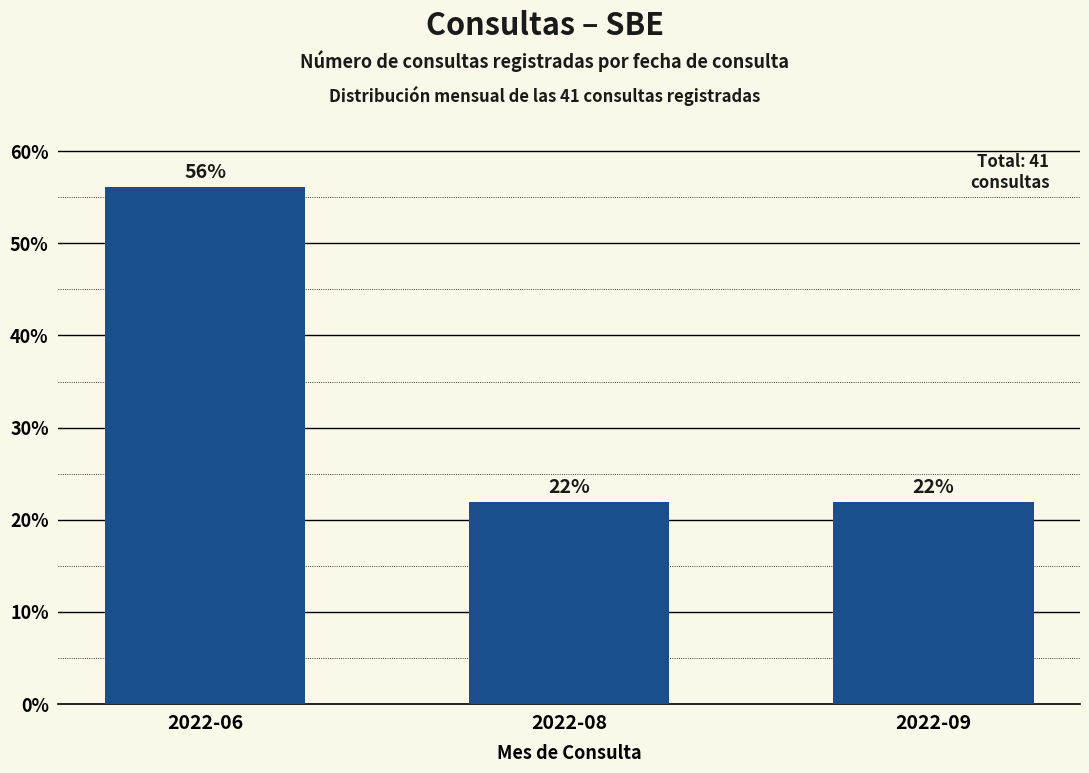

Which label corresponds to the largest value in the chart?

2022-06